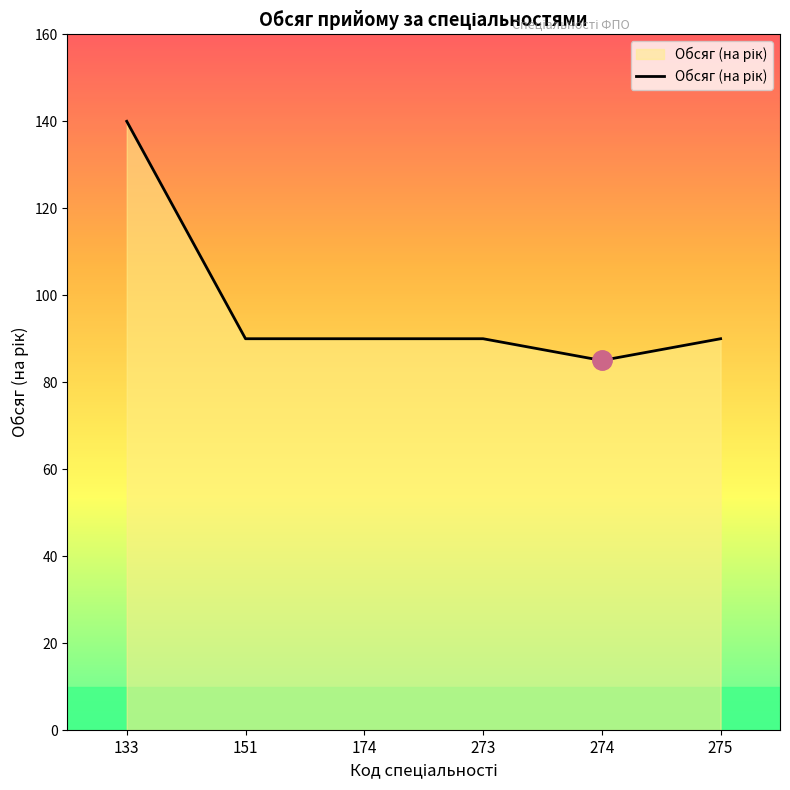

Reading left to right, extract all data points from this chart.

133=140	151=90	174=90	273=90	274=85	275=90